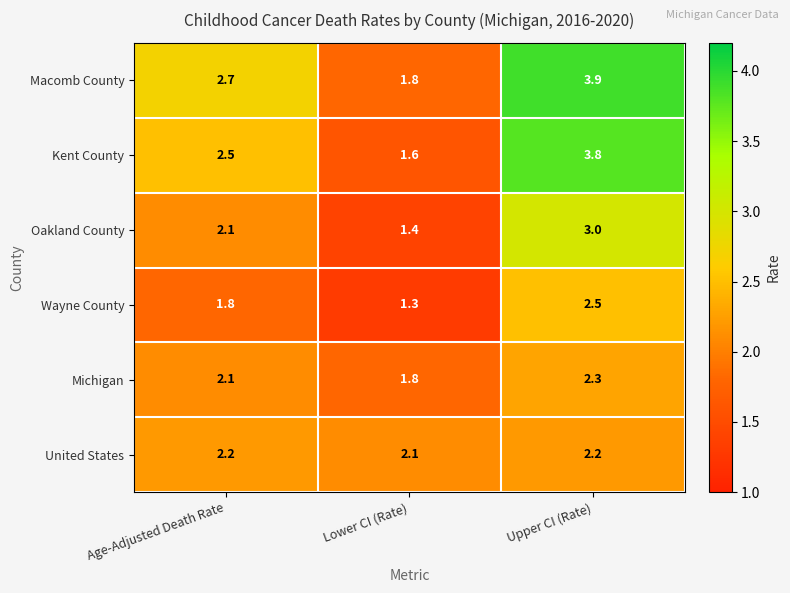

Reading left to right, transcribe all the data shown in this chart.

Macomb County: 2.7	1.8	3.9
Kent County: 2.5	1.6	3.8
Oakland County: 2.1	1.4	3.0
Wayne County: 1.8	1.3	2.5
Michigan: 2.1	1.8	2.3
United States: 2.2	2.1	2.2